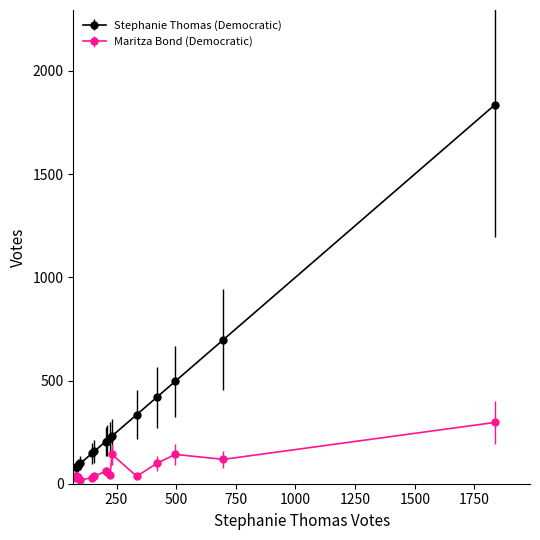

List the series in order of their overall mean, highest first.

Stephanie Thomas (Democratic), Maritza Bond (Democratic)